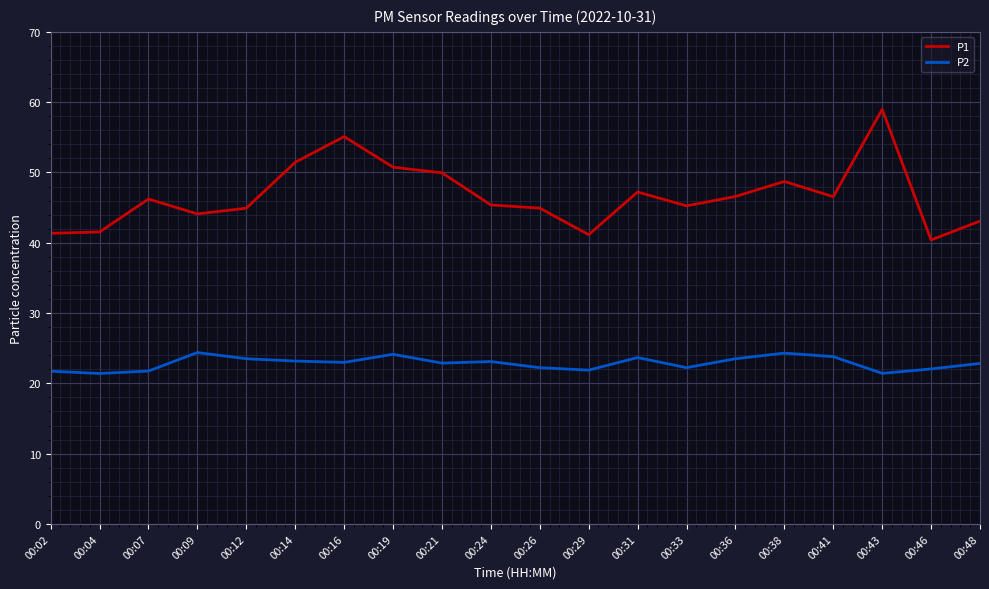

Is the value of P1 at 00:29 greater than the value of P2 at 00:41?

Yes